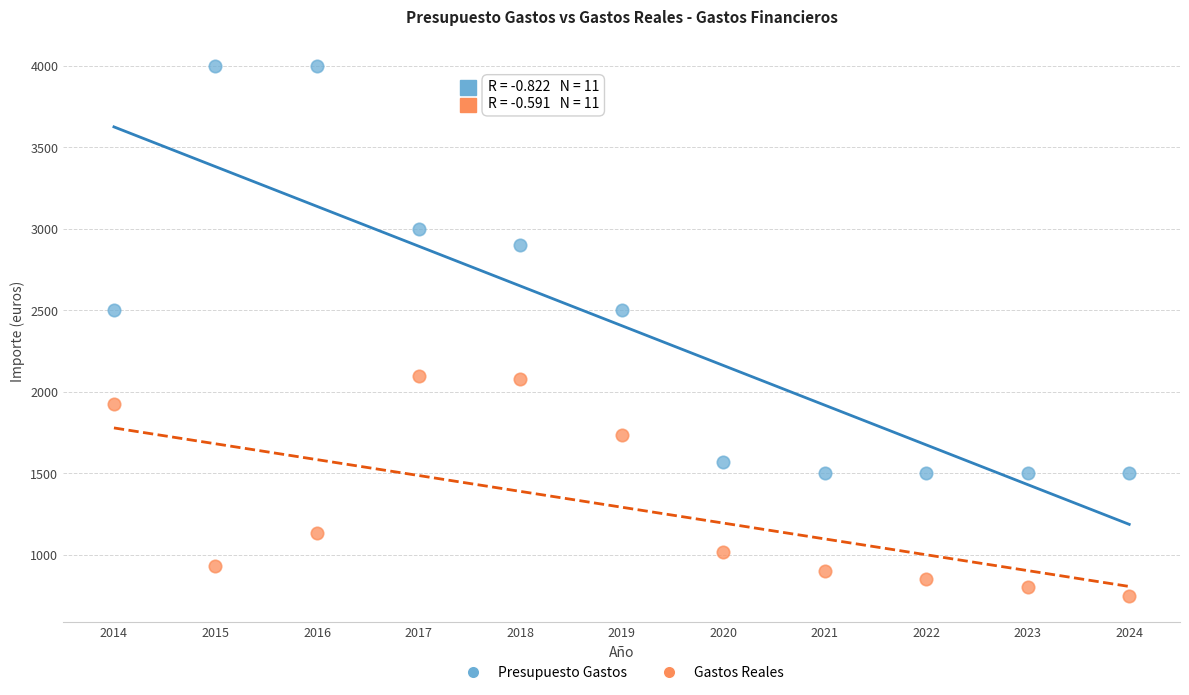

In the Presupuesto Gastos series, what Y value is closest to 2750?

2900.0